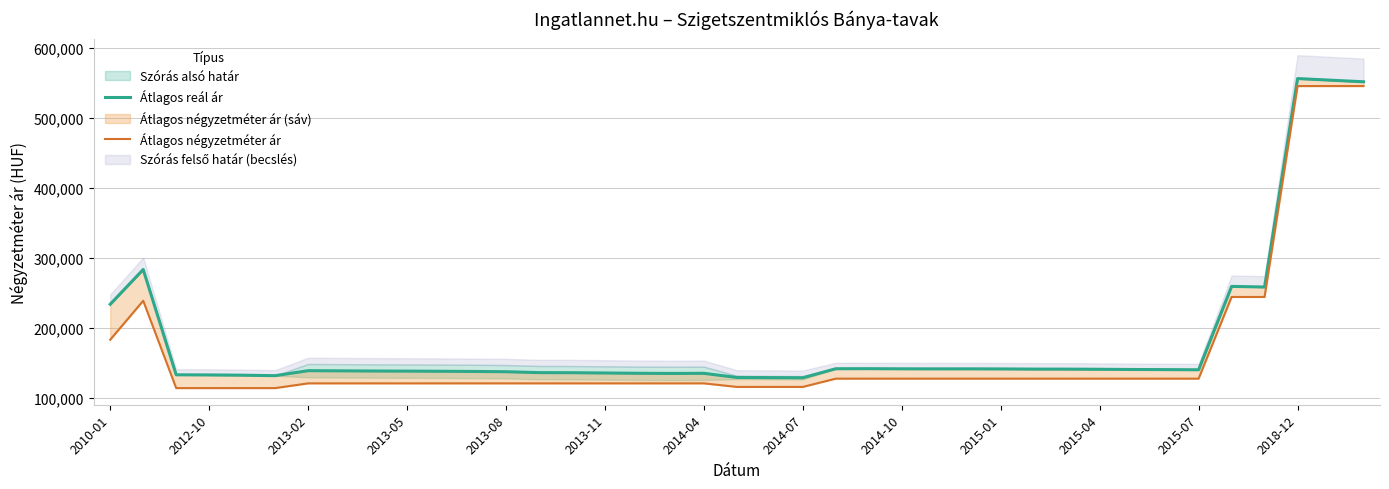

Which series has the largest total across all categories?

Átlagos reál ár